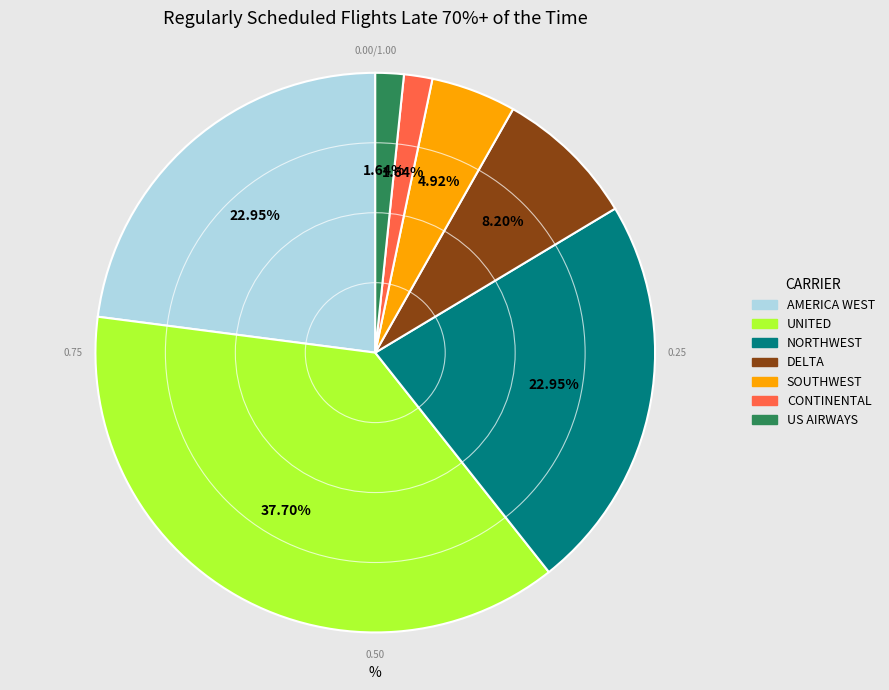

How many slices are in this pie chart?

7